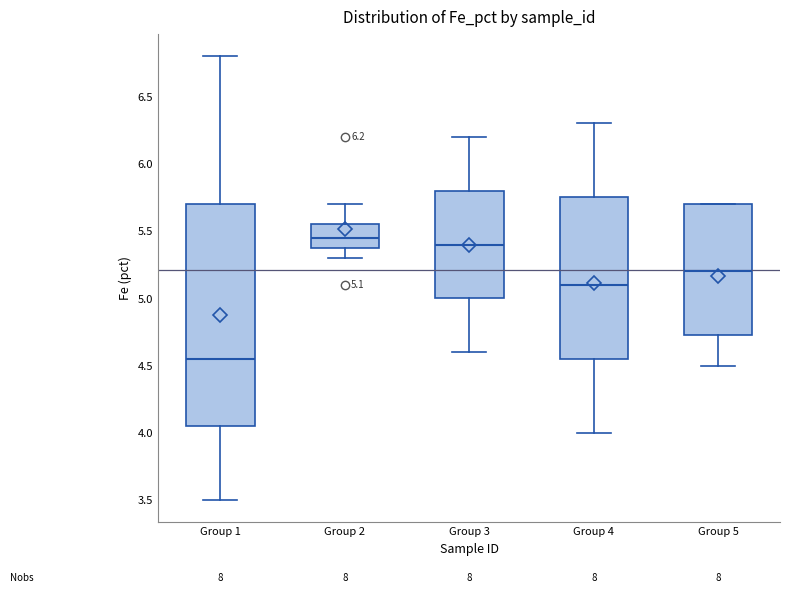

Which box has the lowest median line?

Group 1